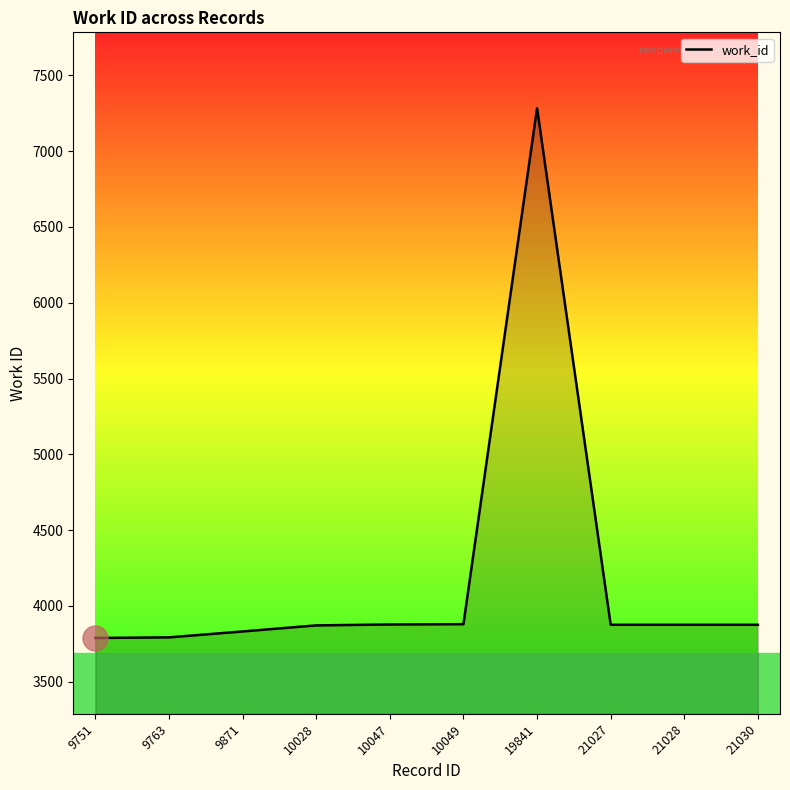

What is the average value?

4196